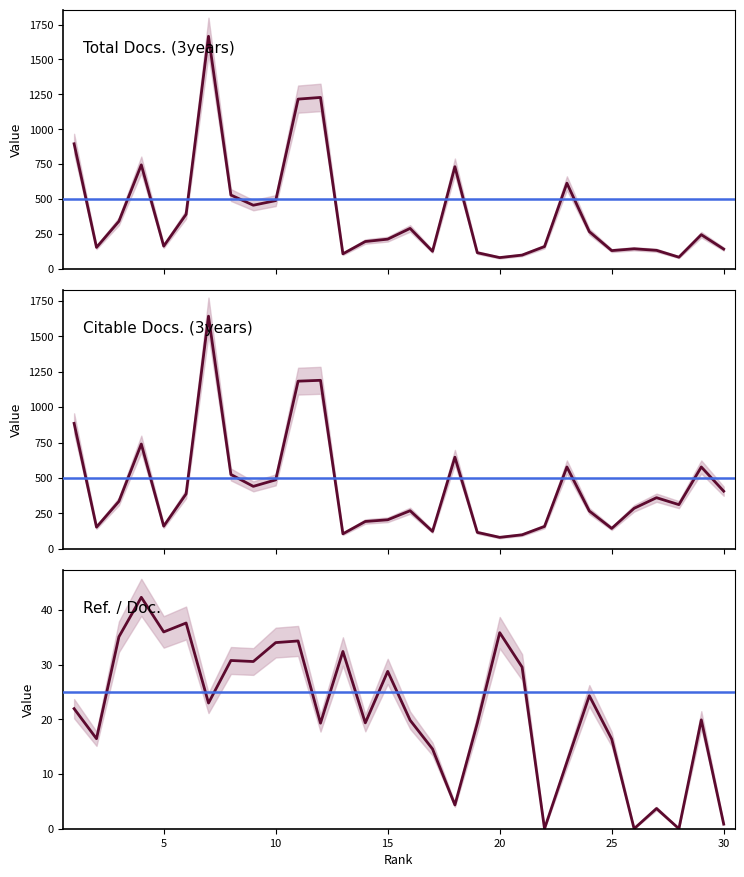

Does the chart have visible grid lines?

No